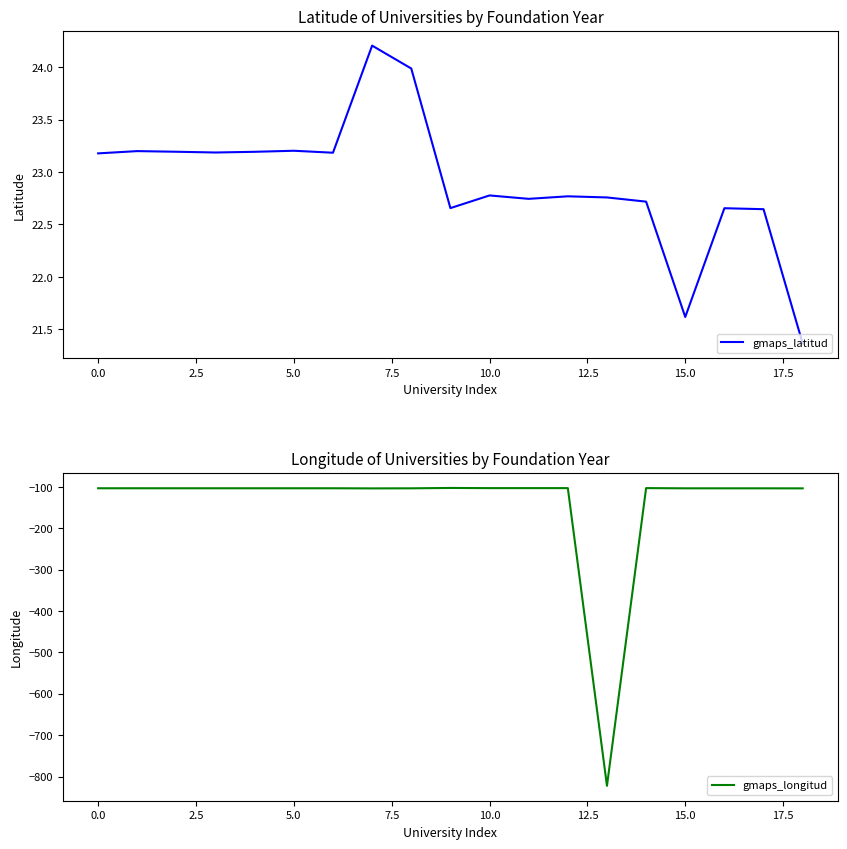

What is the minimum value for gmaps_latitud?

21.4